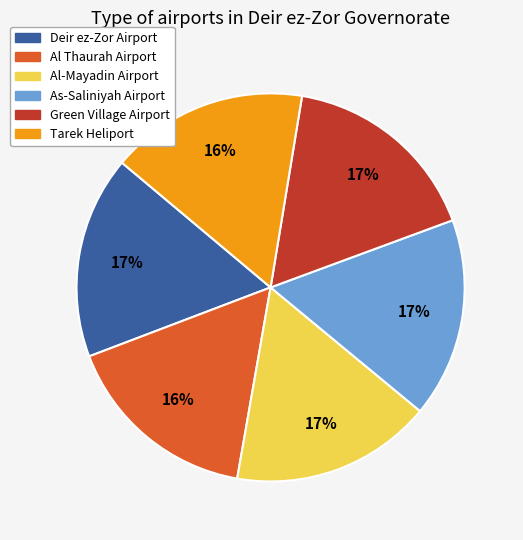

How many slices are in this pie chart?

6